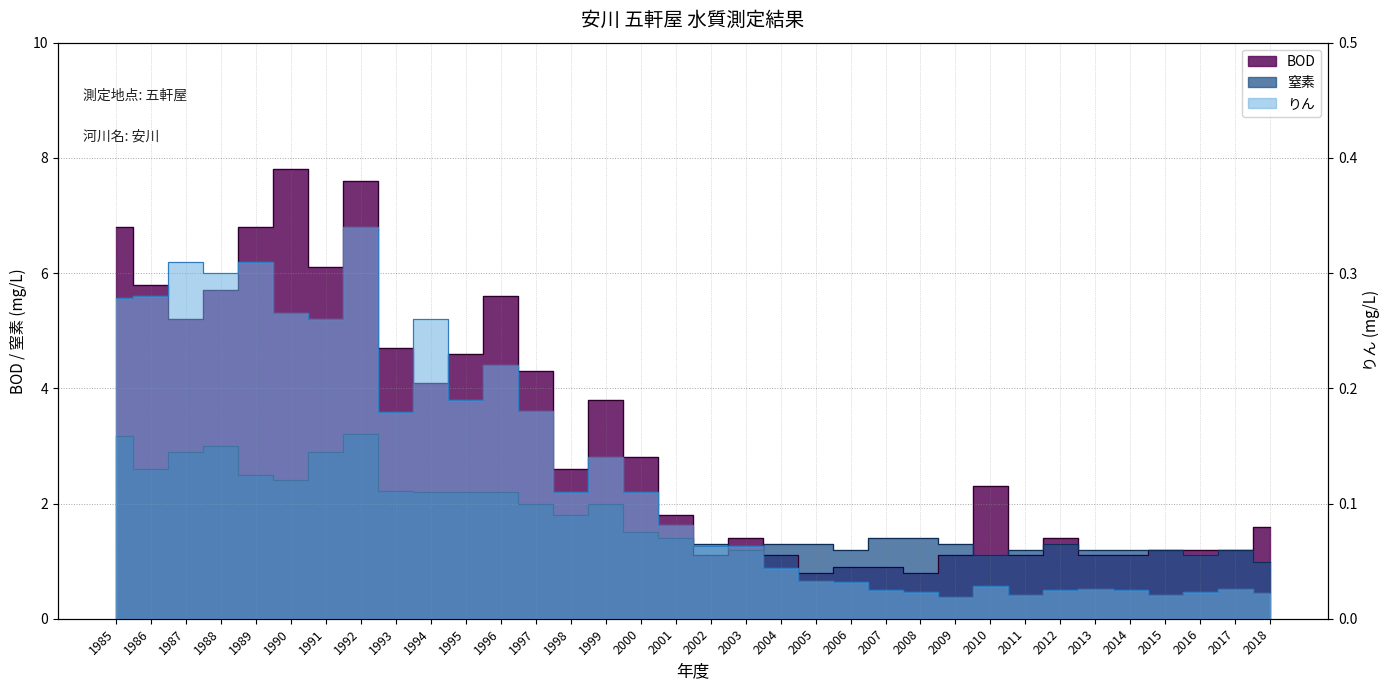

True or false: りん and BOD intersect in this chart.

False